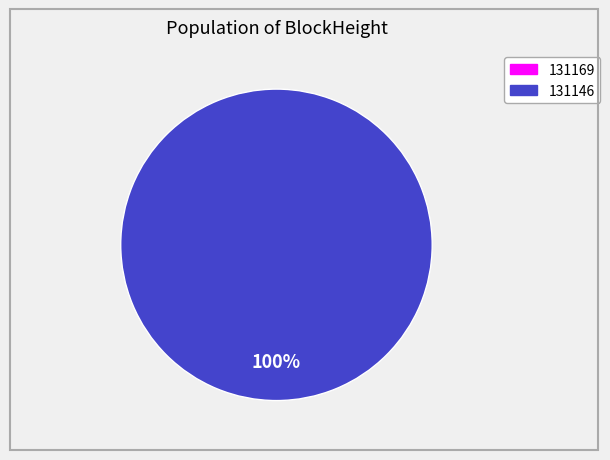

To the nearest percent, what is the average slice percentage?

50%